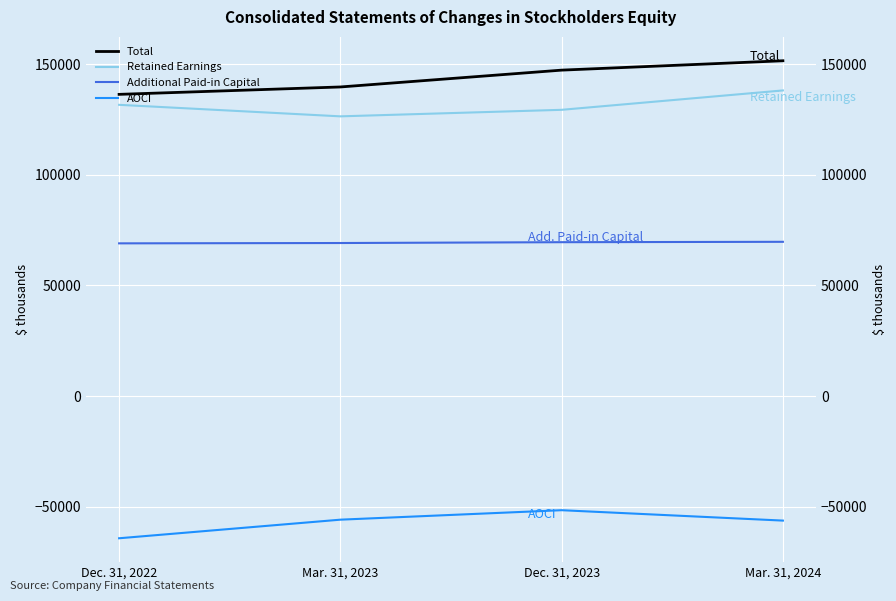

Reading left to right, extract all data points from this chart.

Total: Dec. 31, 2022=136393	Mar. 31, 2023=139736	Dec. 31, 2023=147345	Mar. 31, 2024=151581
Retained Earnings: Dec. 31, 2022=131661	Mar. 31, 2023=126449	Dec. 31, 2023=129403	Mar. 31, 2024=138167
Additional Paid-in Capital: Dec. 31, 2022=69032	Mar. 31, 2023=69182	Dec. 31, 2023=69555	Mar. 31, 2024=69727
AOCI: Dec. 31, 2022=-64300	Mar. 31, 2023=-55895	Dec. 31, 2023=-51613	Mar. 31, 2024=-56313